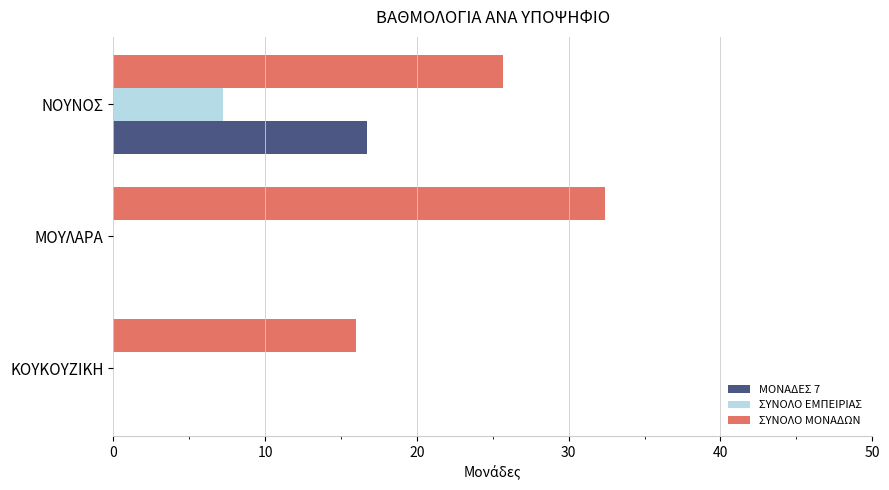

True or false: ΜΟΝΑΔΕΣ 7 has a value of 0.0 at ΚΟΥΚΟΥΖΙΚΗ.

True